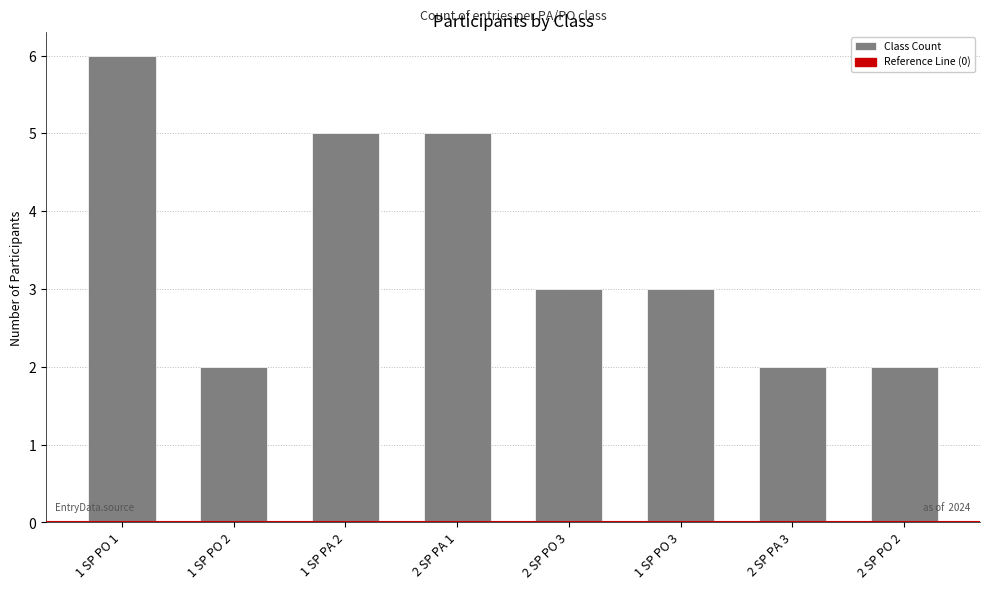

Which has a higher value, 1 SP PO 2 or 2 SP PA 1?

2 SP PA 1